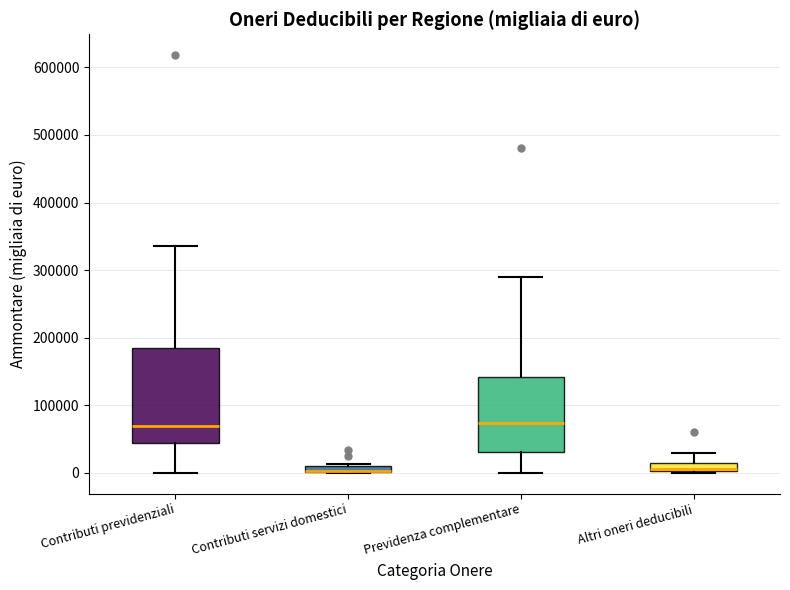

Where is the upper edge of the box for Previdenza complementare on the y-axis? The values are not printed on the chart, so give them approximately, as read against the axis.

140000